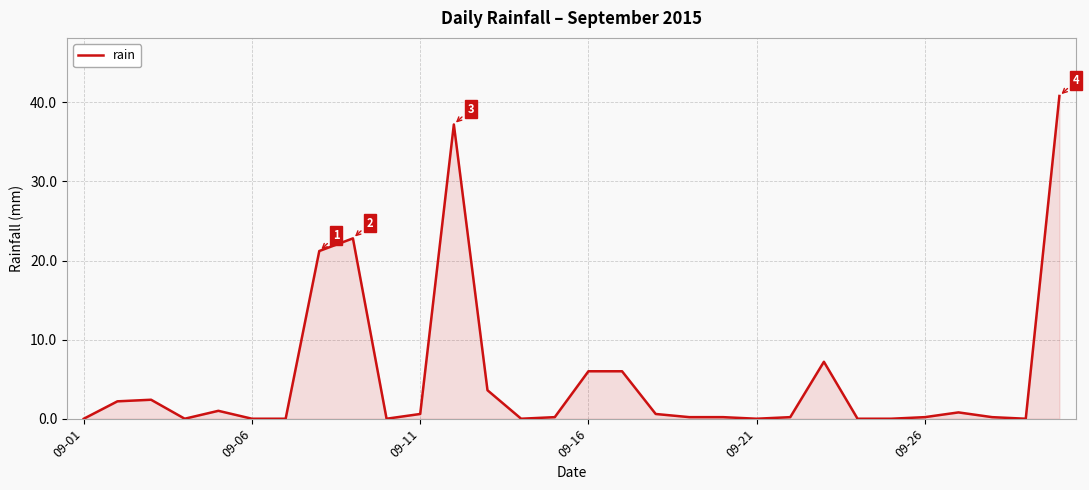

What is the maximum value shown in the chart?

40.8